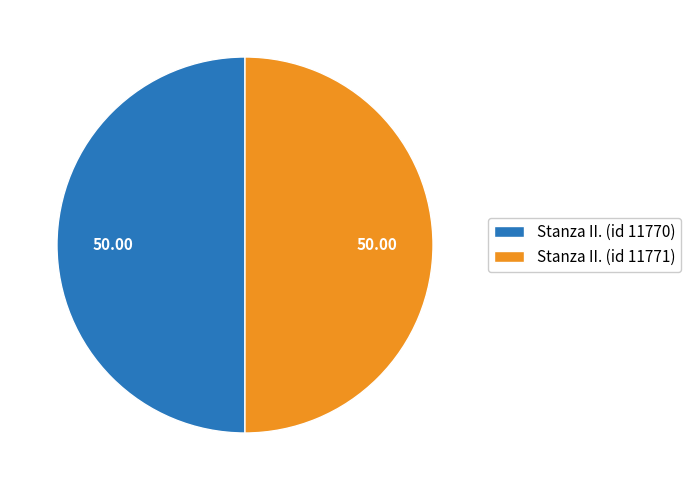

Do Stanza II. (id 11771) and Stanza II. (id 11770) together represent more than half of the pie?

Yes